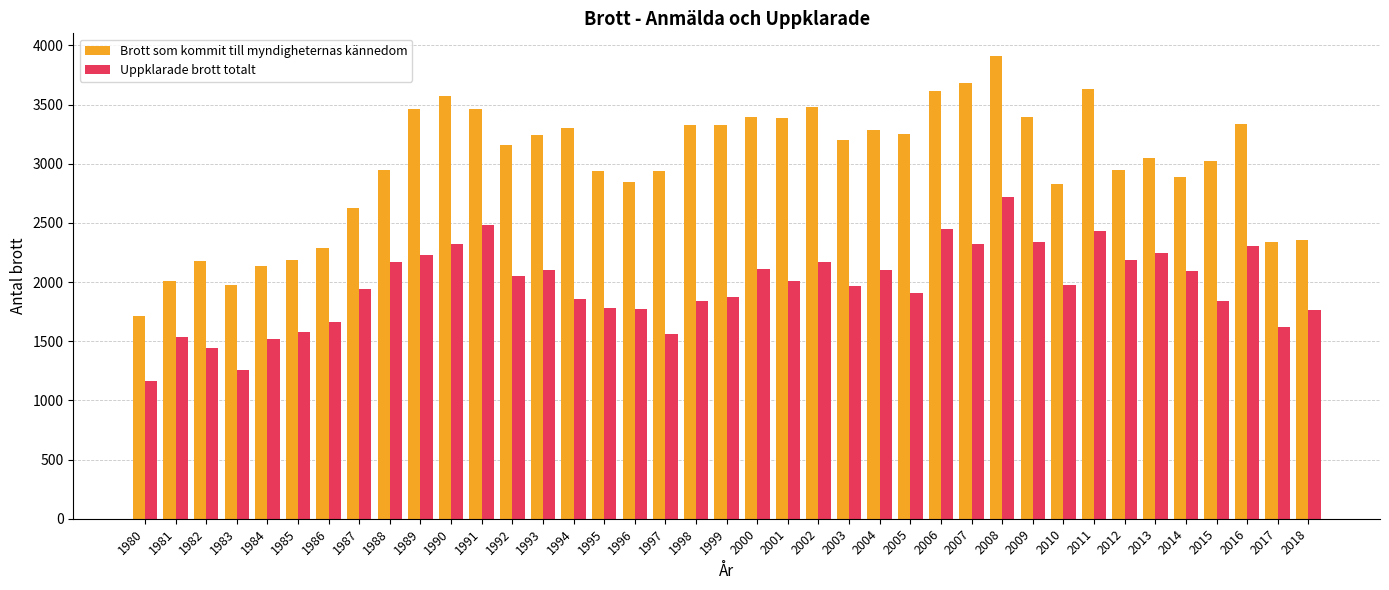

The value of Uppklarade brott totalt at 1992 is 2053. True or false?

True